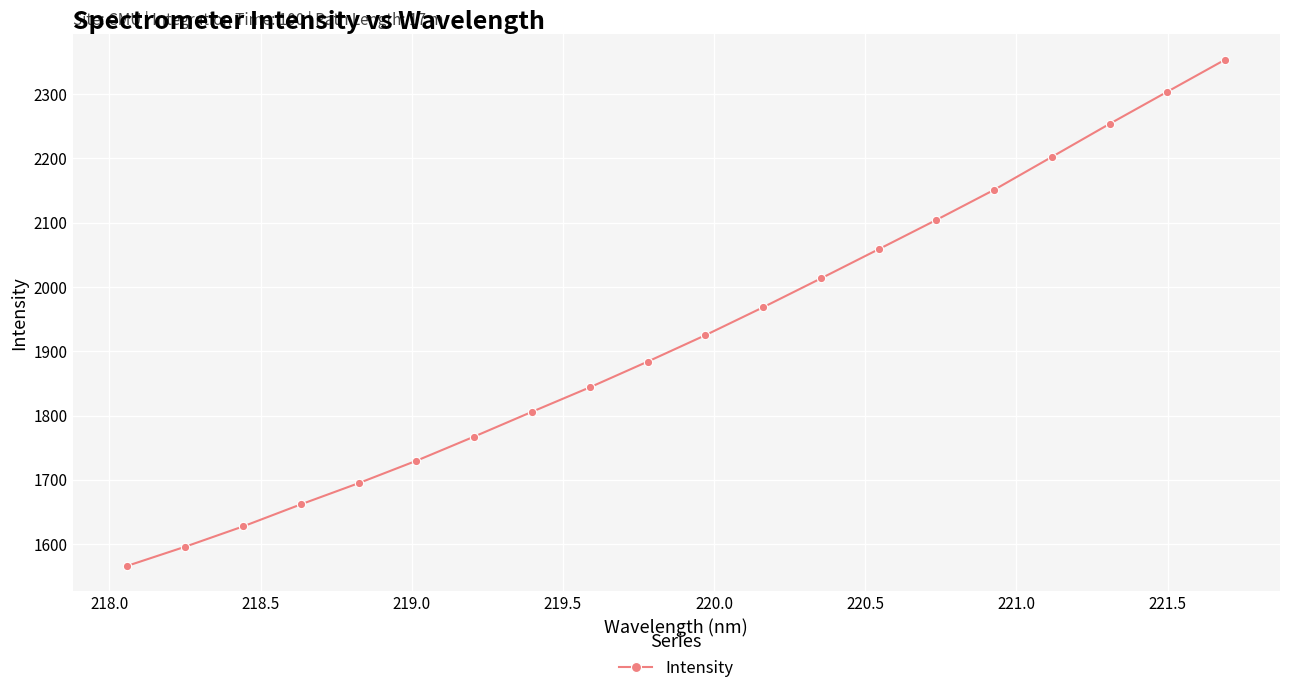

What is the difference between the second highest and second lowest values?

707.9